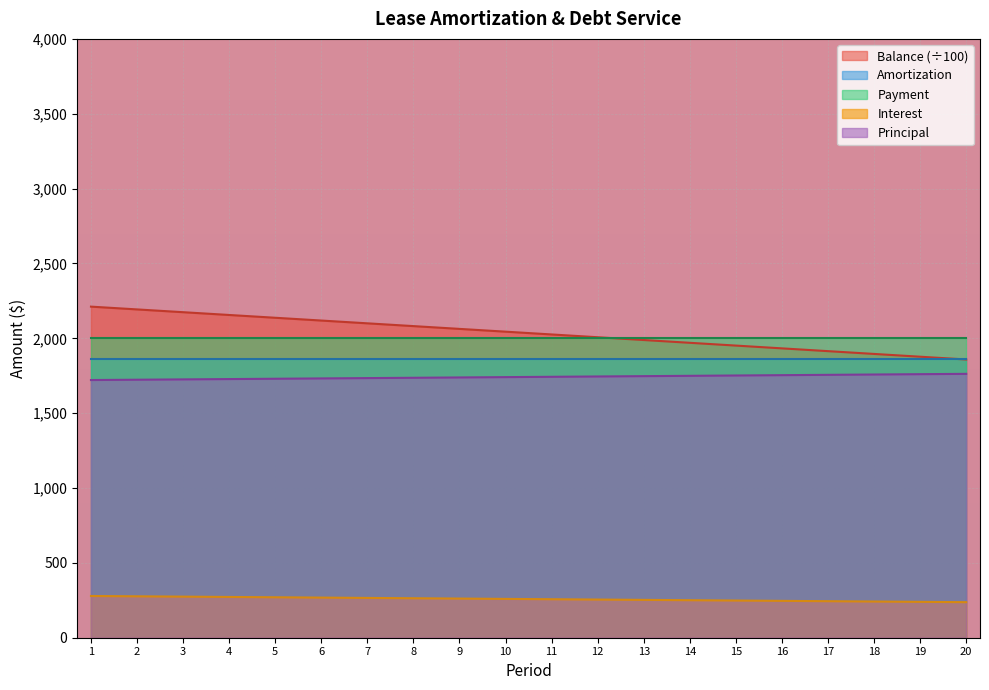

Does the chart display data point markers on the line(s)?

No